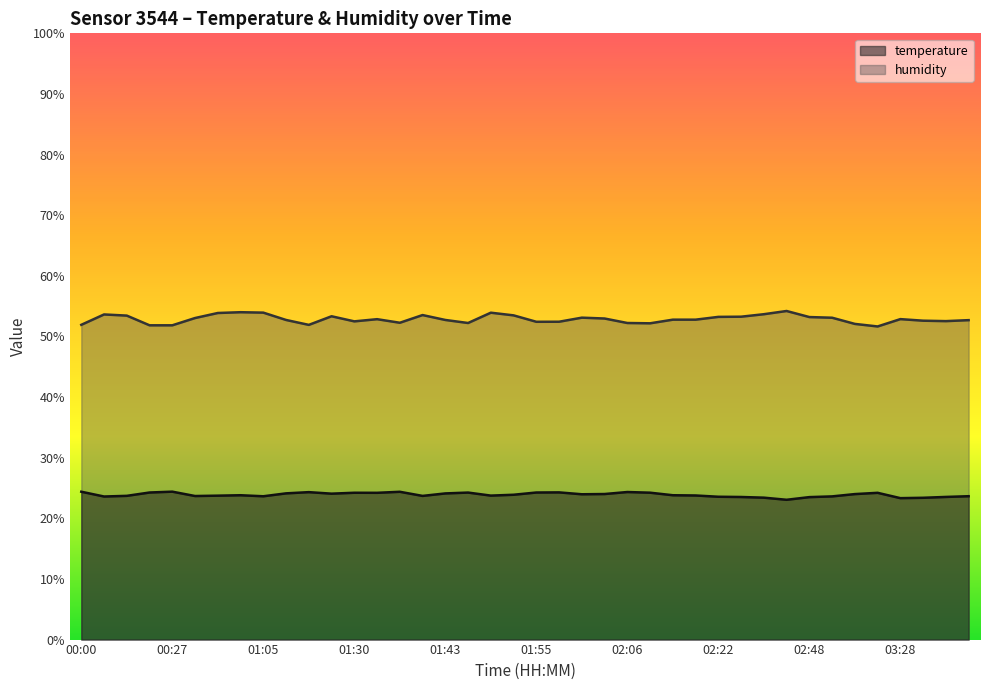

What is the value of the temperature point at the 4th from the left?

24.3